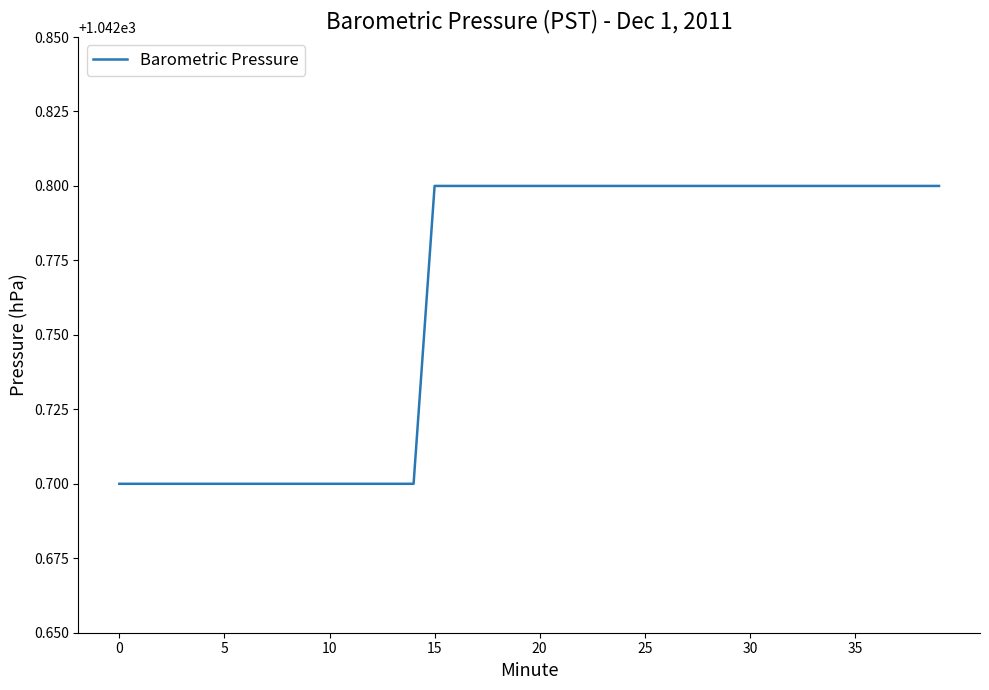

What is the maximum value shown in the chart?

1042.8